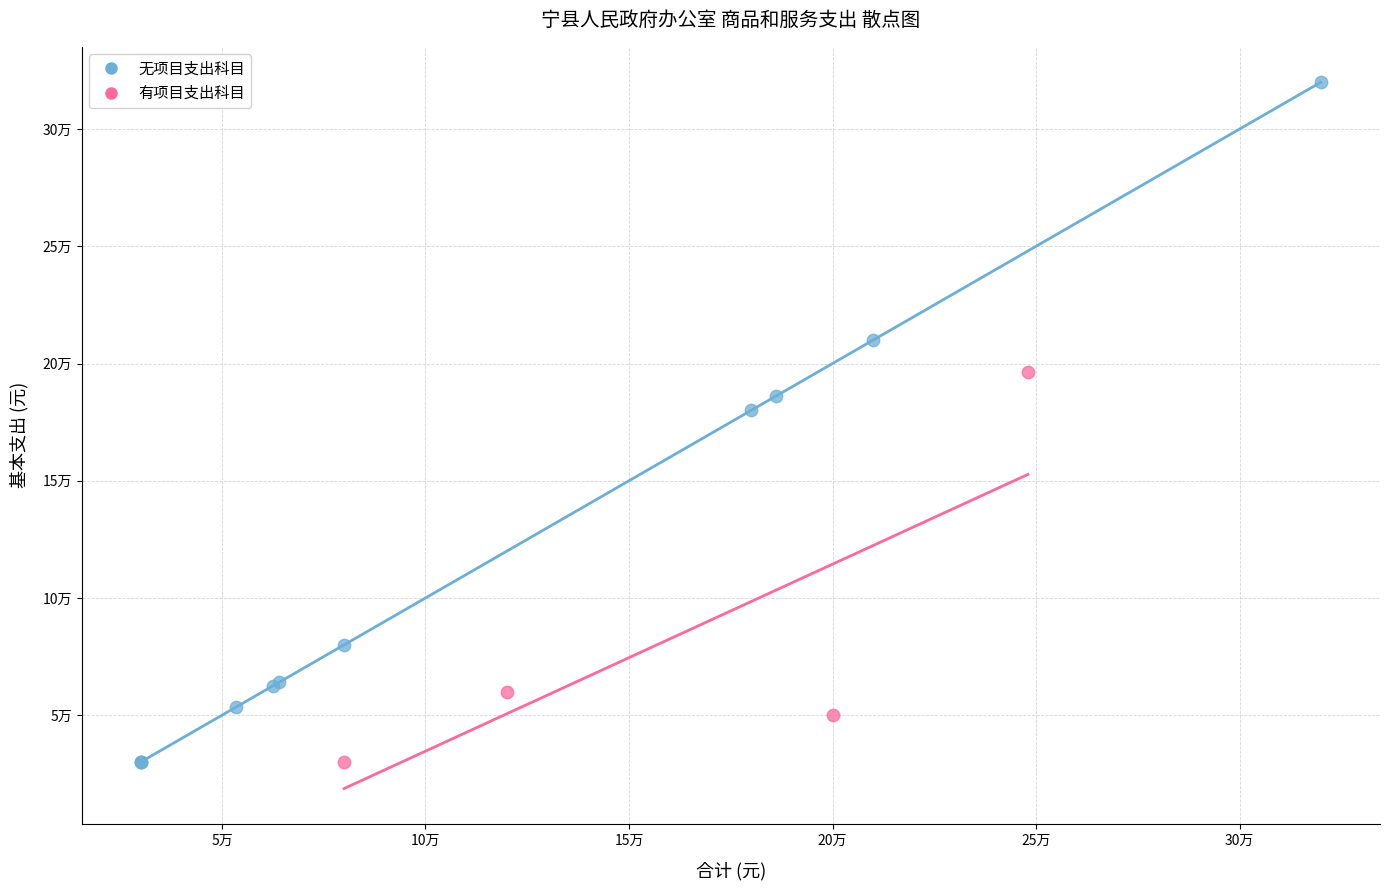

What are all the series names shown in the legend?

无项目支出科目, 有项目支出科目